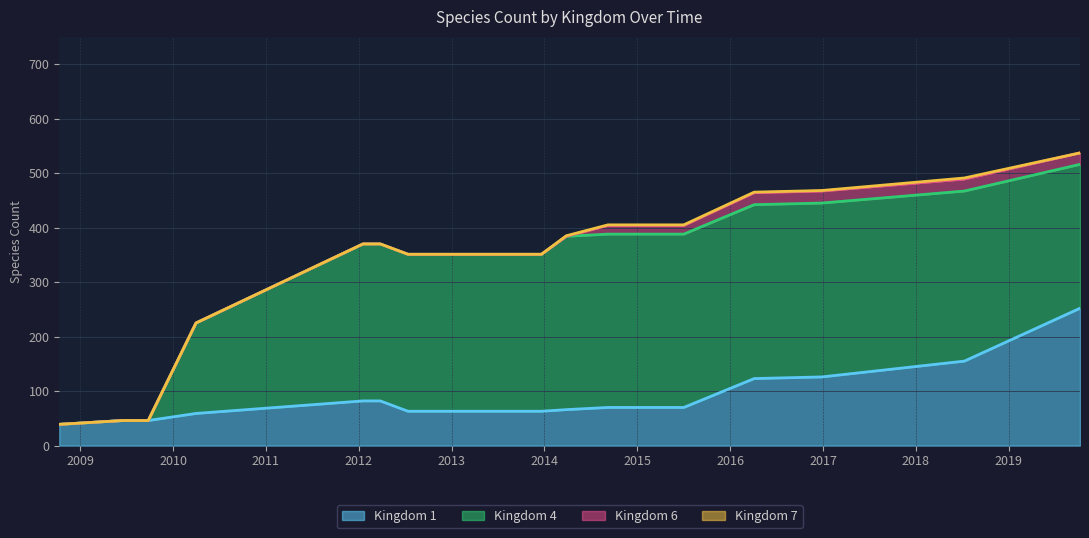

What is the difference between the second highest and second lowest values in the Kingdom 4 series?

319